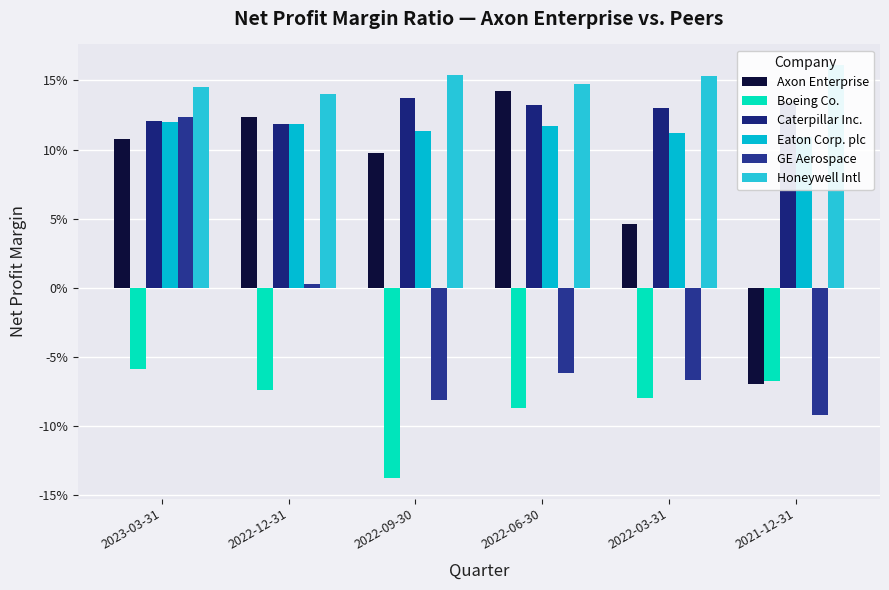

Rank the series by their maximum value, from lowest to highest.

Boeing Co., Eaton Corp. plc, GE Aerospace, Caterpillar Inc., Axon Enterprise, Honeywell Intl